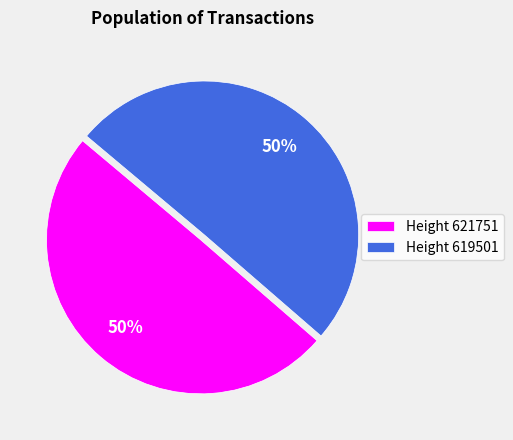

Approximately how many times larger is the value at Height 619501 compared to Height 621751?

1.0